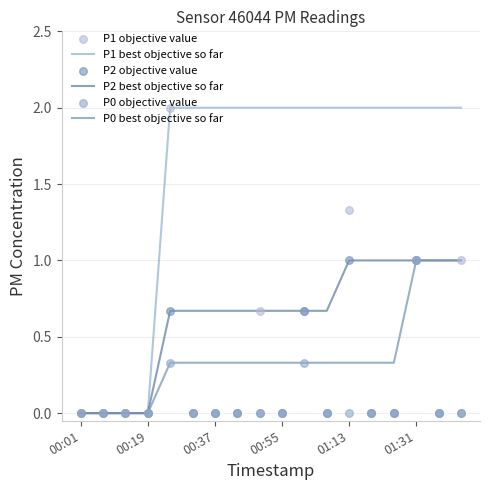

What is the total value across all series at 17?

5.0